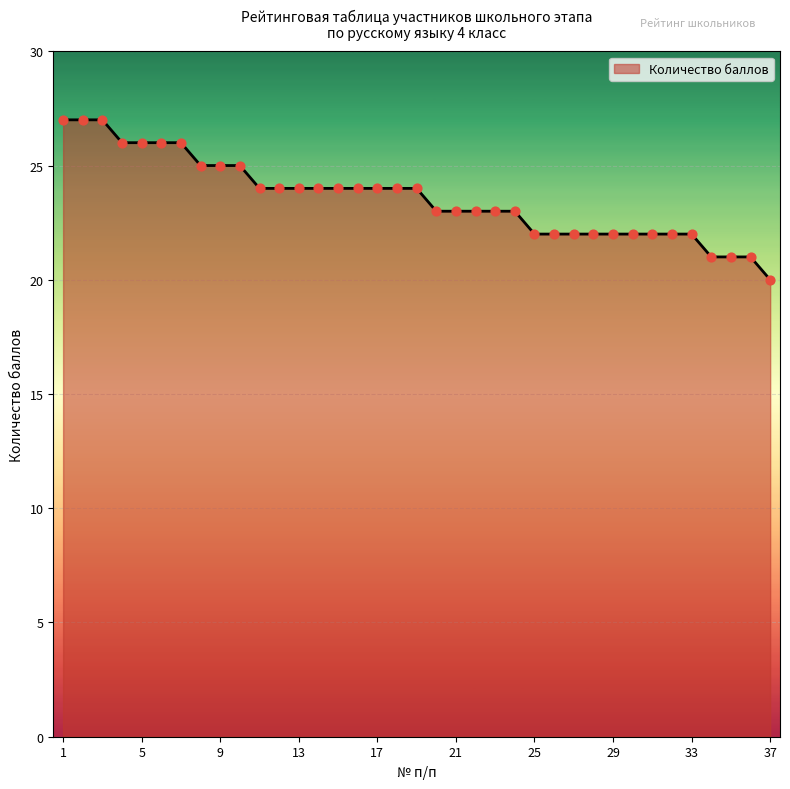

What is the minimum value shown in the chart?

20